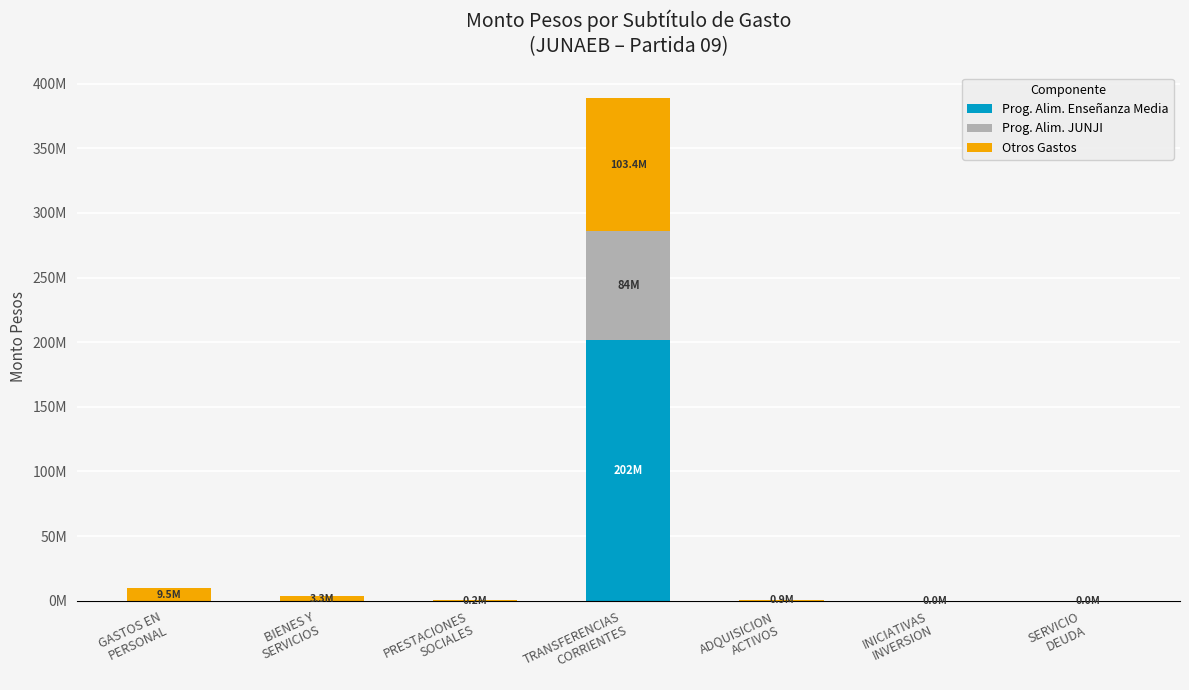

Does the chart contain stacked bars?

Yes